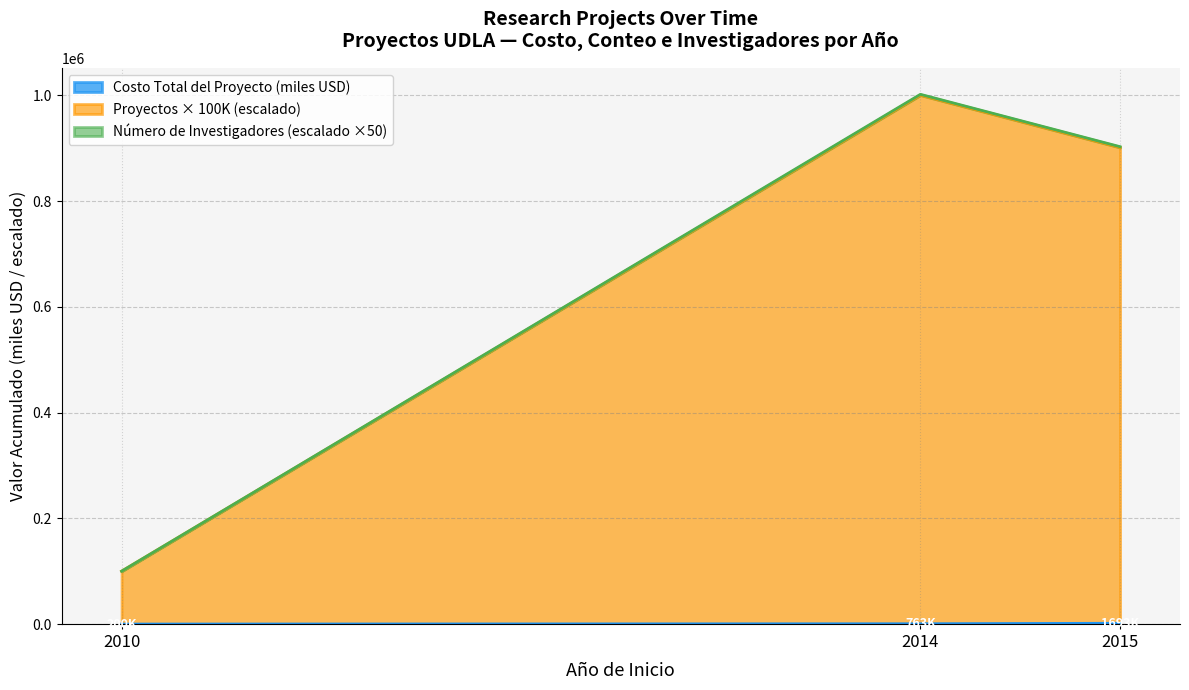

What is the sum of all Número de Investigadores values?

57